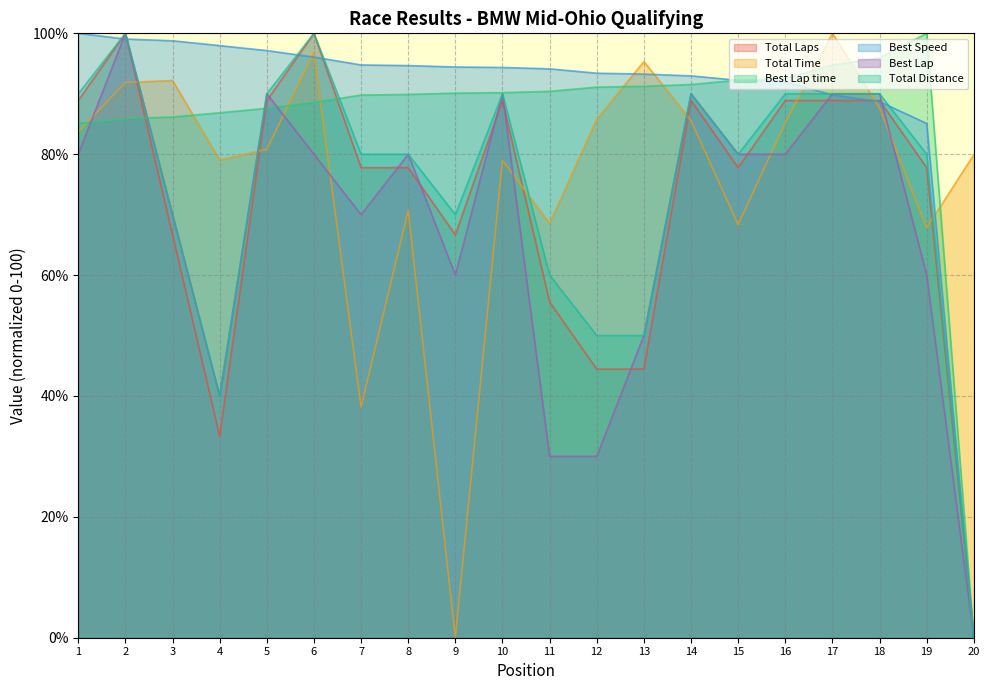

Where is Best Lap nearest to the value 50?

13